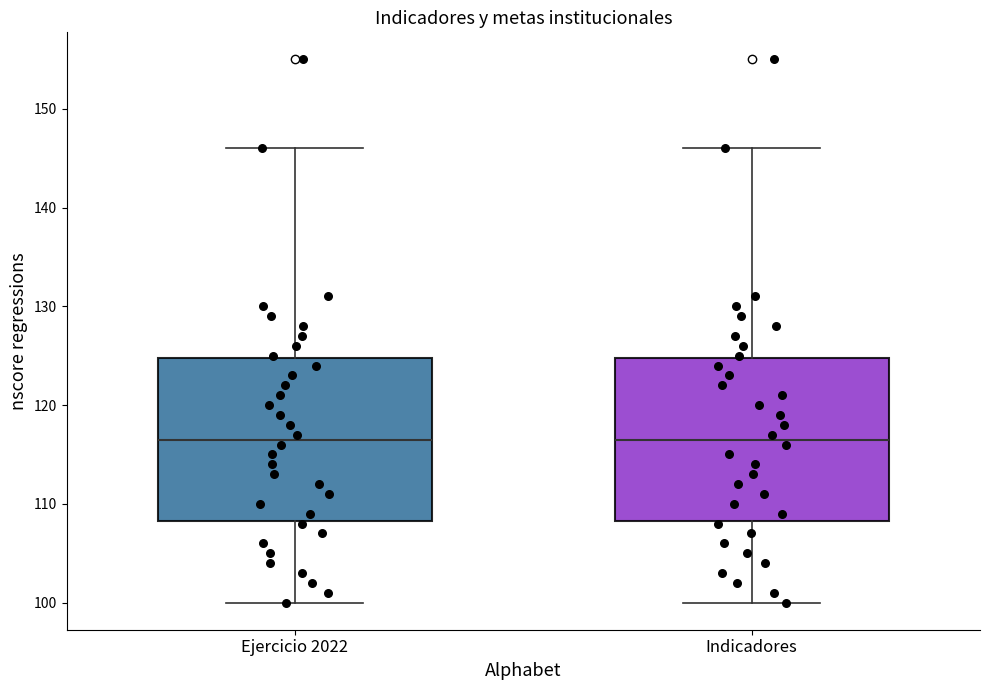

Reading left to right, read every box against the y-axis: the position of its median line, the range the box covers, and the ends of its whiskers. The values are not printed on the chart, so give them approximately, as read against the axis.

Ejercicio 2022: median 117, box 108 to 125, whiskers 100 to 146
Indicadores: median 117, box 108 to 125, whiskers 100 to 146